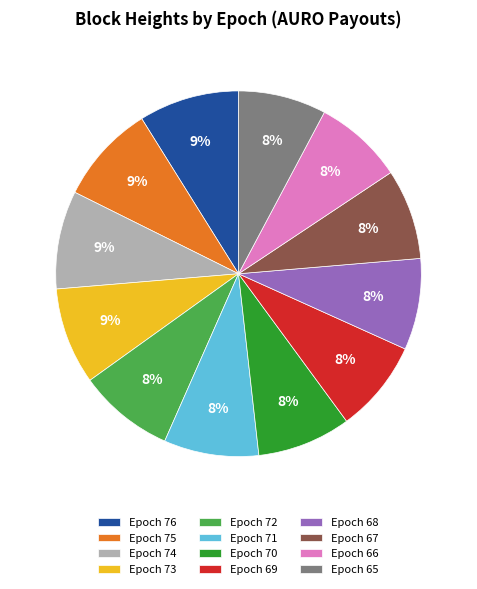

Is there a majority slice in this chart?

No